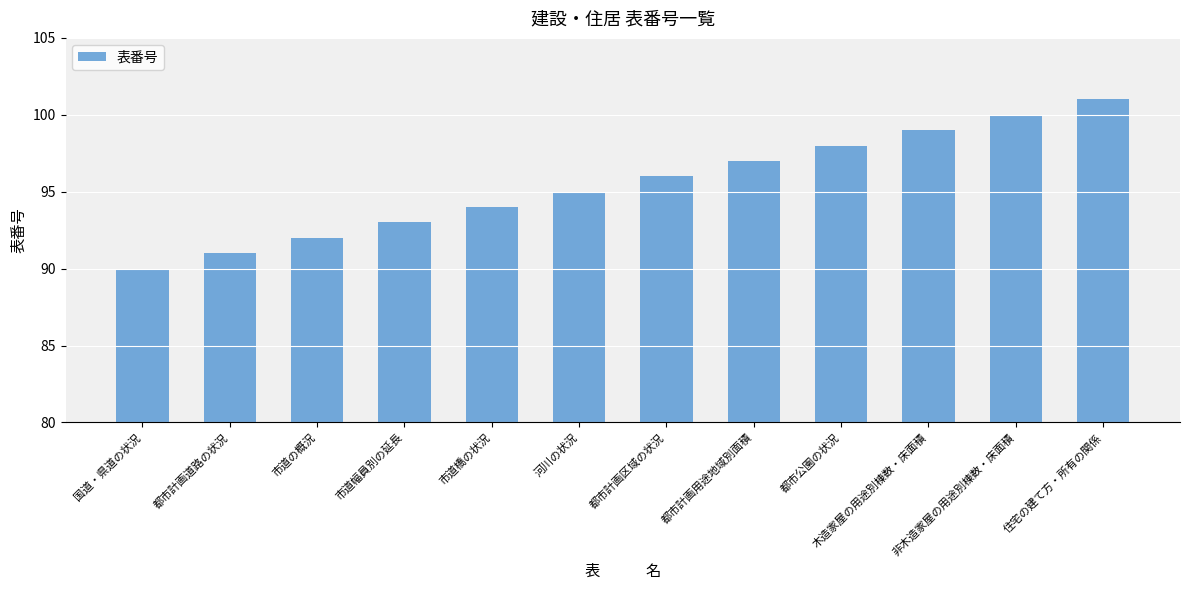

How many data points does each series have?

12